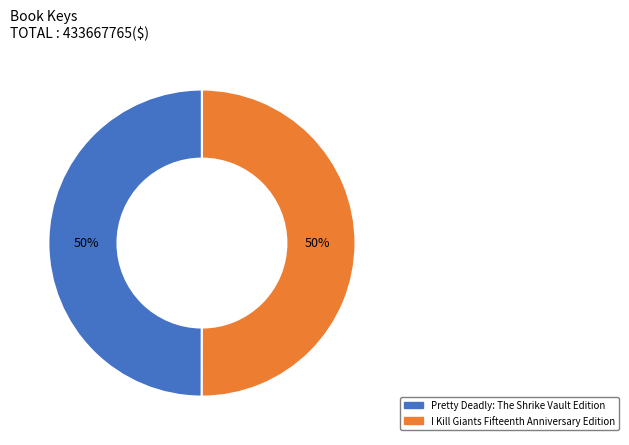

What is the ratio of the value at I Kill Giants Fifteenth Anniversary Edition to the value at Pretty Deadly: The Shrike Vault Edition?

1.0